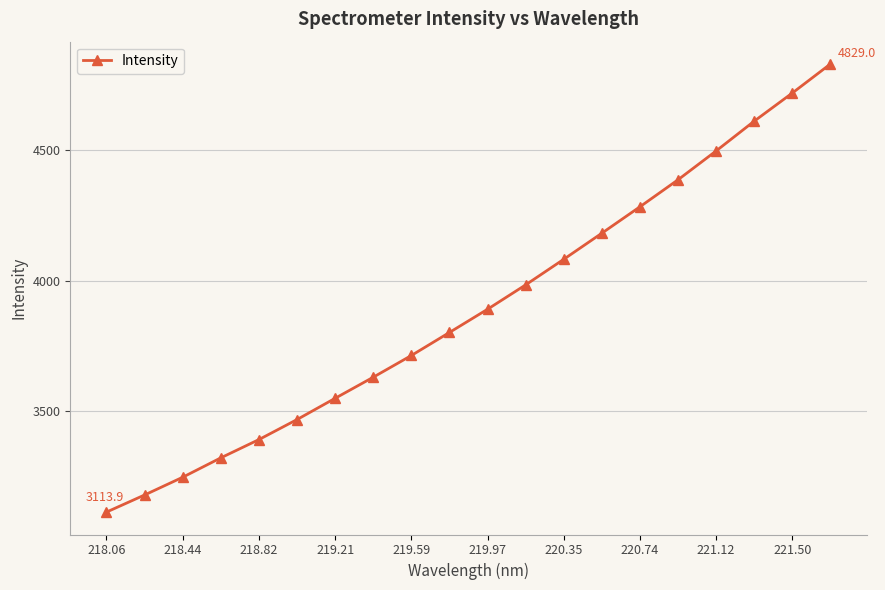

Does the chart have visible grid lines?

Yes